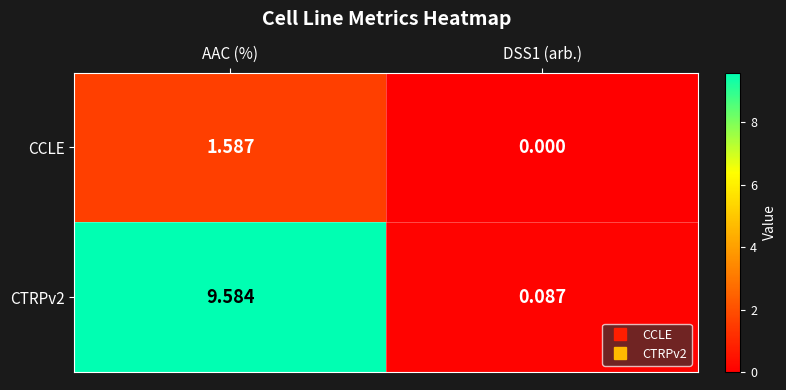

Is the value of CCLE at AAC (%) greater than the value of CTRPv2 at AAC (%)?

No